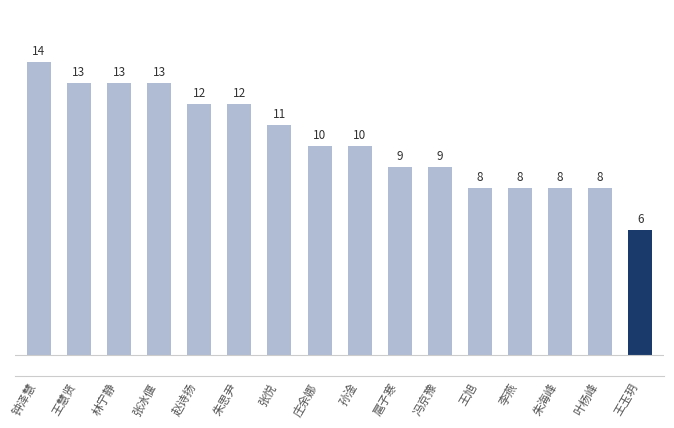

What is the greatest value displayed?

14